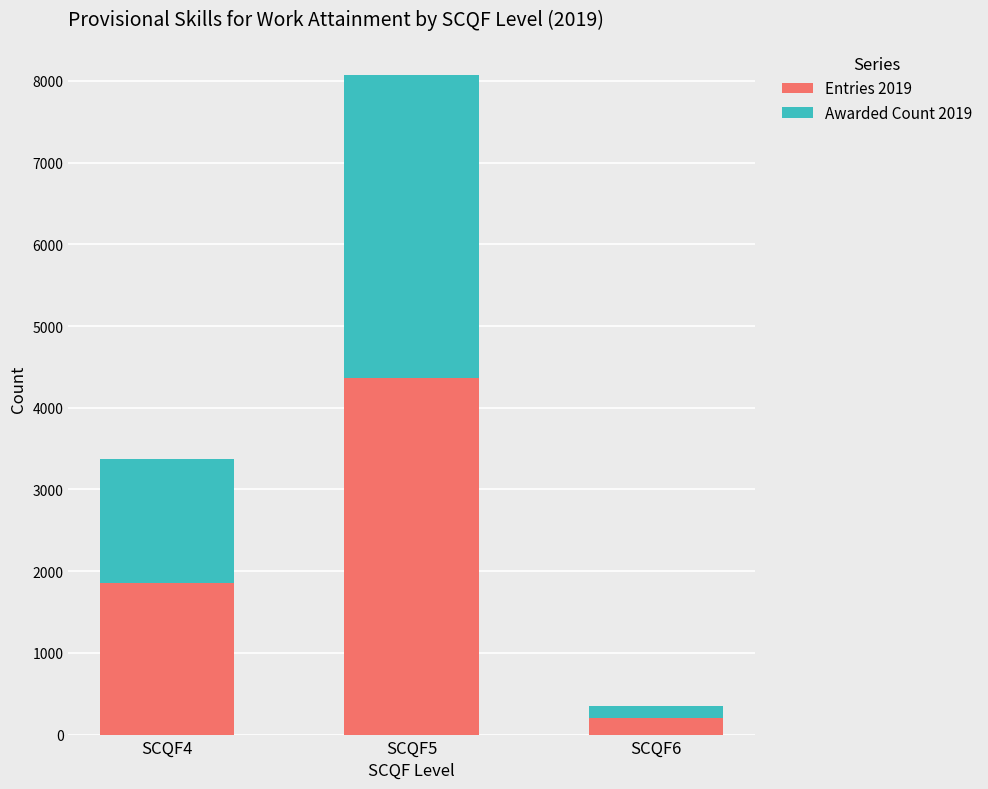

Where is Entries 2019 nearest to the value 2282?

SCQF4